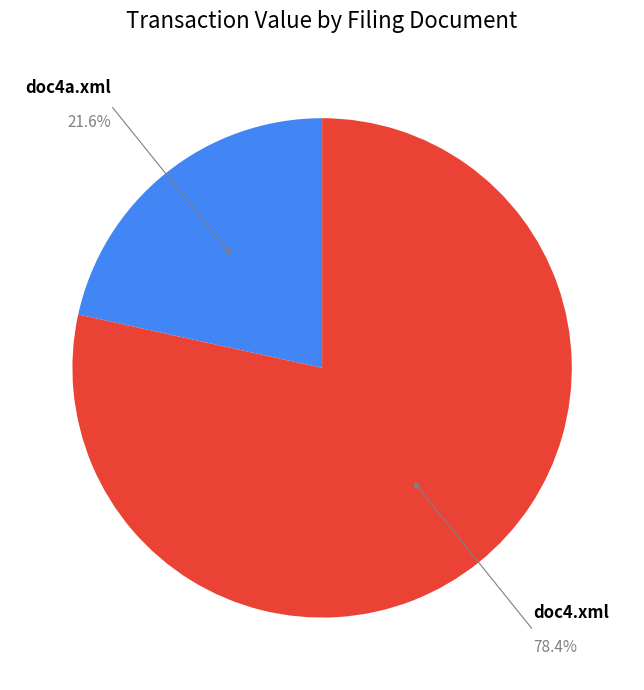

Is there any slice that represents more than half of the pie?

Yes